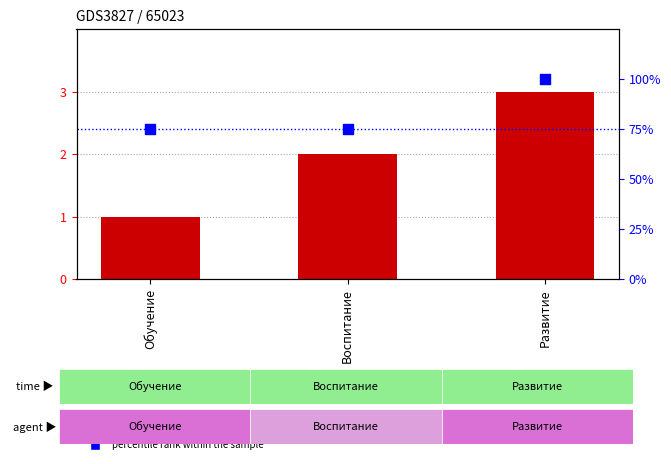

At how many categories does at least one series exceed 67?

3